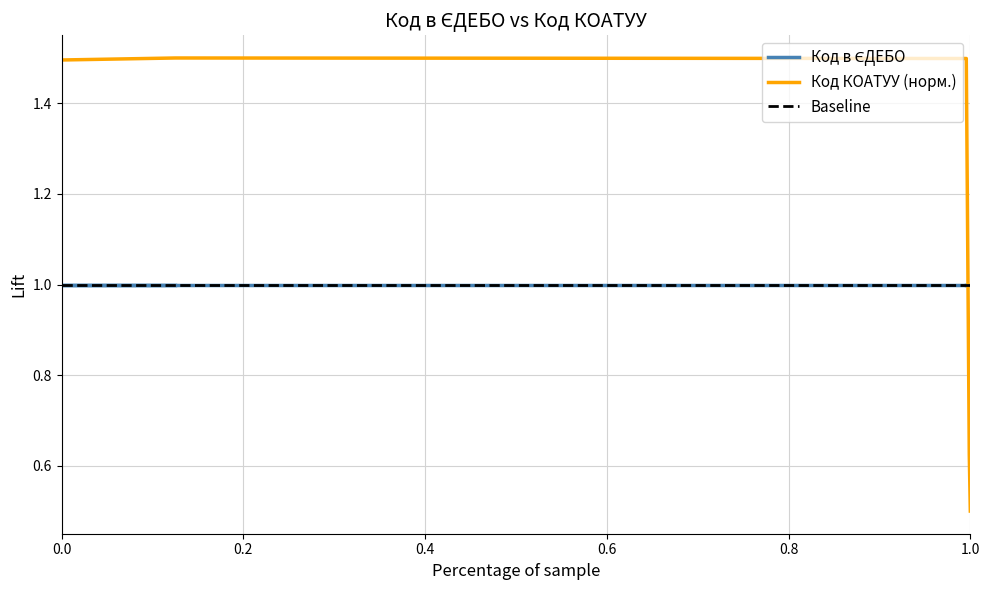

What is the smallest value displayed?

0.5